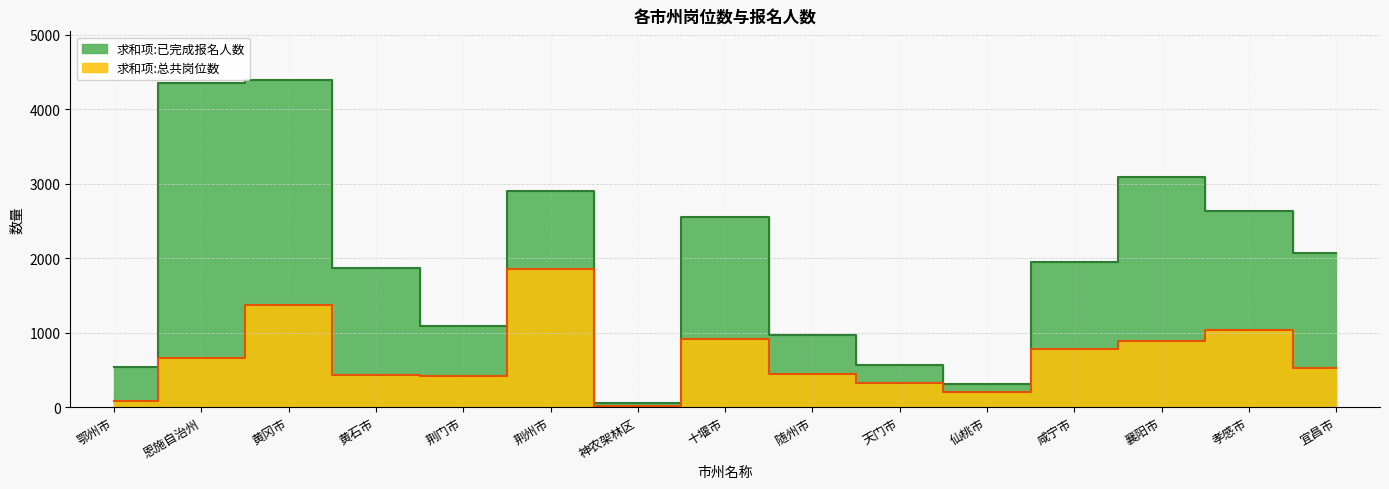

What is the label of the 13th point from the right?

黄冈市